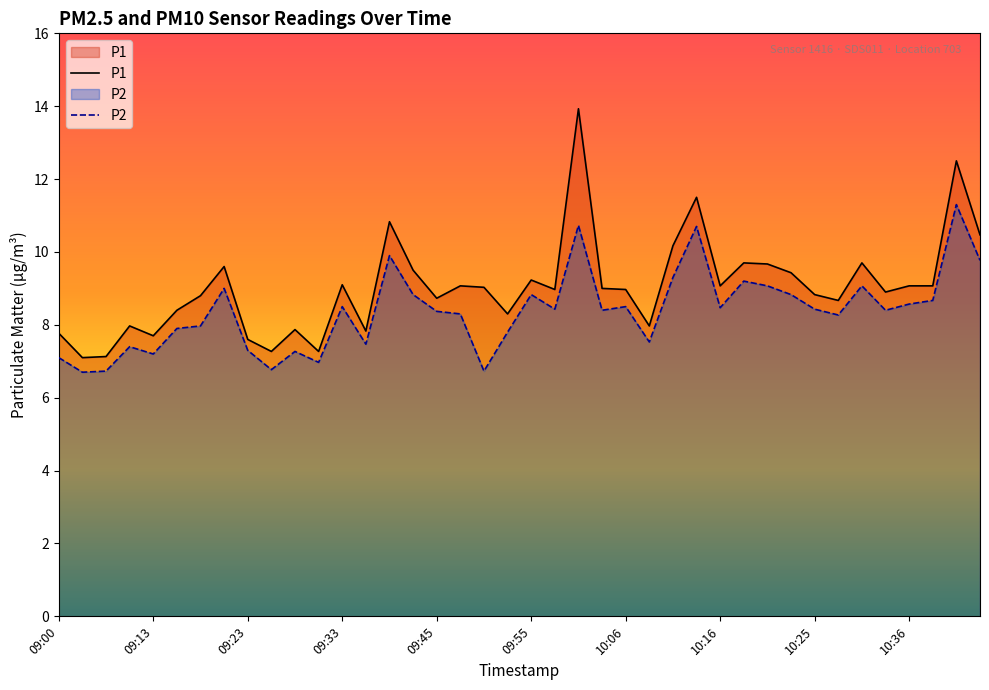

What position from the right is 10:11?

14